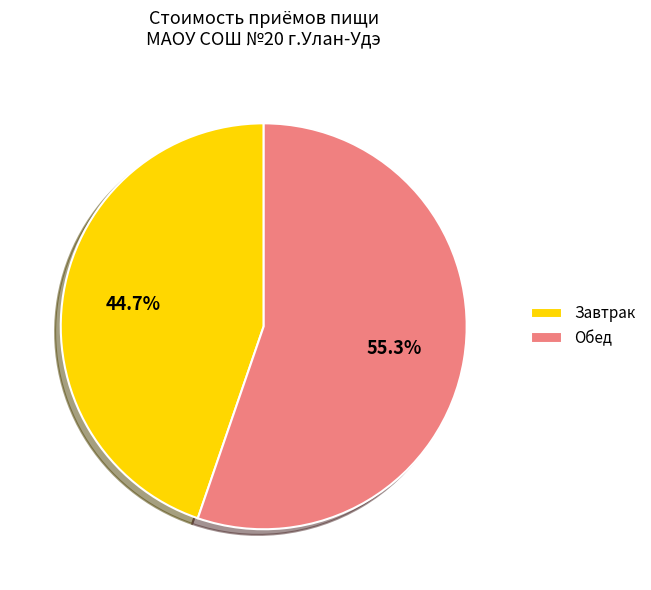

To the nearest percent, what percentage of the pie is Обед?

55%